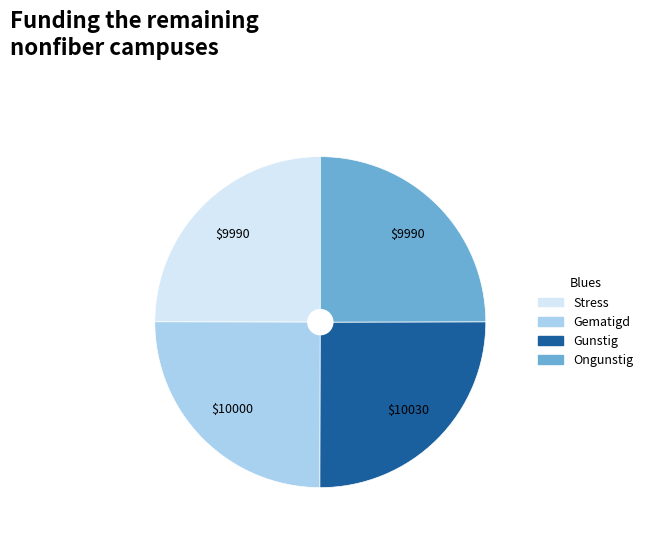

Is there any slice that represents more than half of the pie?

No